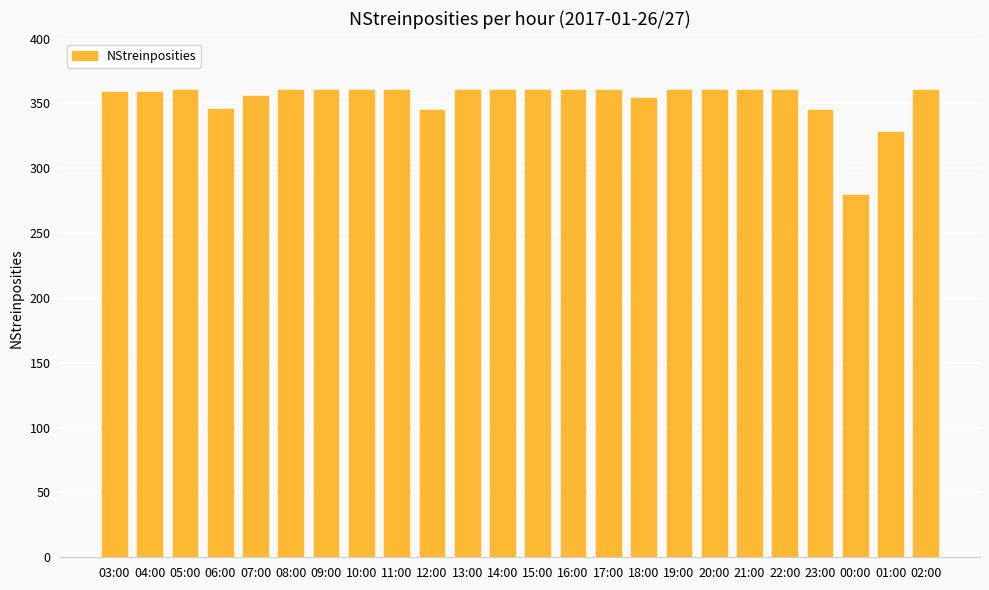

Where is the data nearest to the value 319?

01:00